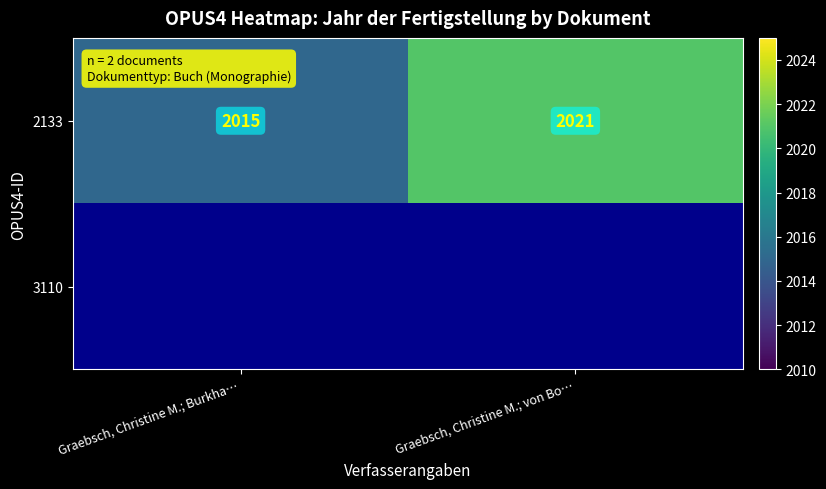

Which category has the lowest value across all series?

Graebsch, Christine M.; Burkha…